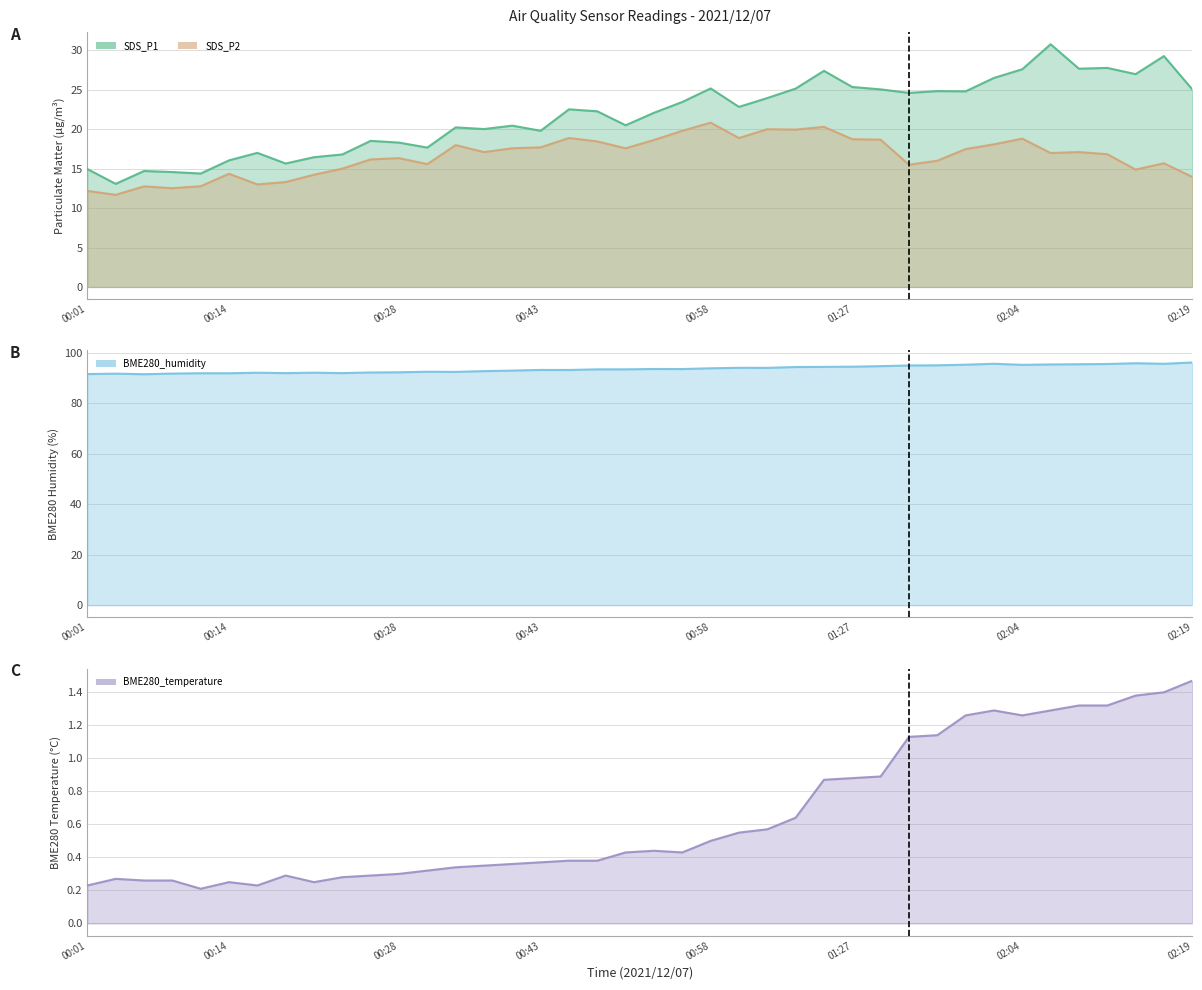

Reading left to right, what are all the values shown in this chart?

SDS_P1: 14.9	13.1	14.7	14.6	14.4	16.1	17.0	15.7	16.4	16.8	18.5	18.3	17.7	20.2	20.0	20.4	19.8	22.5	22.3	20.5	22.1	23.4	25.2	22.8	23.9	25.1	27.4	25.4	25.1	24.6	24.8	24.8	26.5	27.6	30.8	27.7	27.8	27.0	29.3	25.1
SDS_P2: 12.2	11.7	12.8	12.5	12.8	14.3	13.0	13.3	14.2	15.0	16.2	16.3	15.6	18.0	17.1	17.6	17.7	18.9	18.4	17.6	18.6	19.8	20.8	18.9	20.0	19.9	20.3	18.7	18.7	15.5	16.0	17.5	18.1	18.8	17.0	17.1	16.8	14.9	15.7	13.9
BME280_temperature: 0.2	0.3	0.3	0.3	0.2	0.2	0.2	0.3	0.2	0.3	0.3	0.3	0.3	0.3	0.3	0.4	0.4	0.4	0.4	0.4	0.4	0.4	0.5	0.6	0.6	0.6	0.9	0.9	0.9	1.1	1.1	1.3	1.3	1.3	1.3	1.3	1.3	1.4	1.4	1.5
BME280_humidity: 91.5	91.7	91.4	91.7	91.8	91.8	92.0	91.9	92.0	91.9	92.1	92.2	92.4	92.4	92.7	92.9	93.1	93.1	93.4	93.4	93.5	93.5	93.8	94.0	94.0	94.3	94.3	94.4	94.6	94.9	95.0	95.2	95.6	95.2	95.3	95.4	95.5	95.8	95.6	96.1